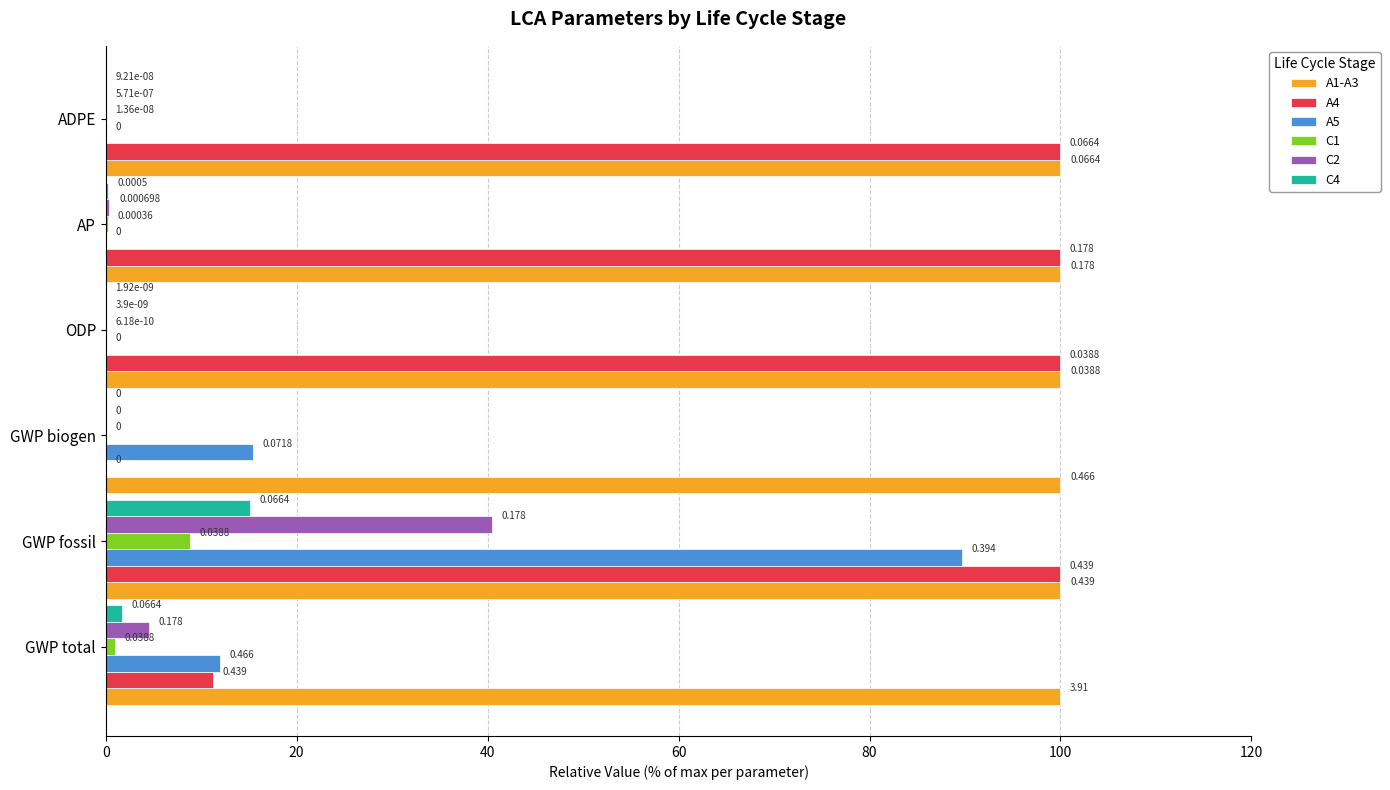

What is the average value of the A5 series?

19.5